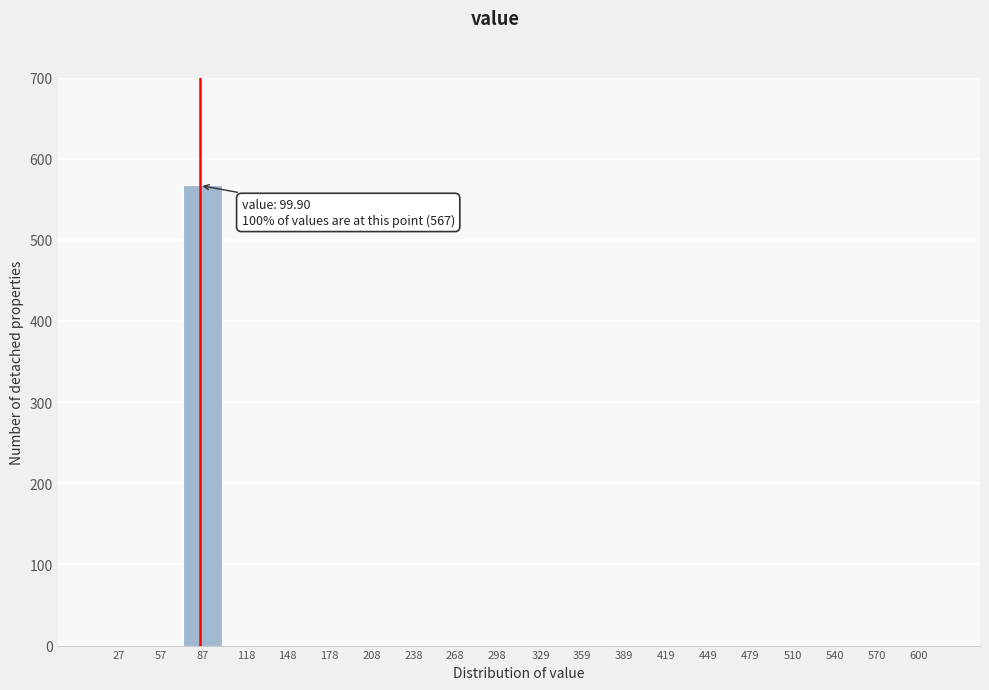

Reading left to right, extract all data points from this chart.

27=0	57=0	87=567	118=0	148=0	178=0	208=0	238=0	268=0	298=0	329=0	359=0	389=0	419=0	449=0	479=0	510=0	540=0	570=0	600=0